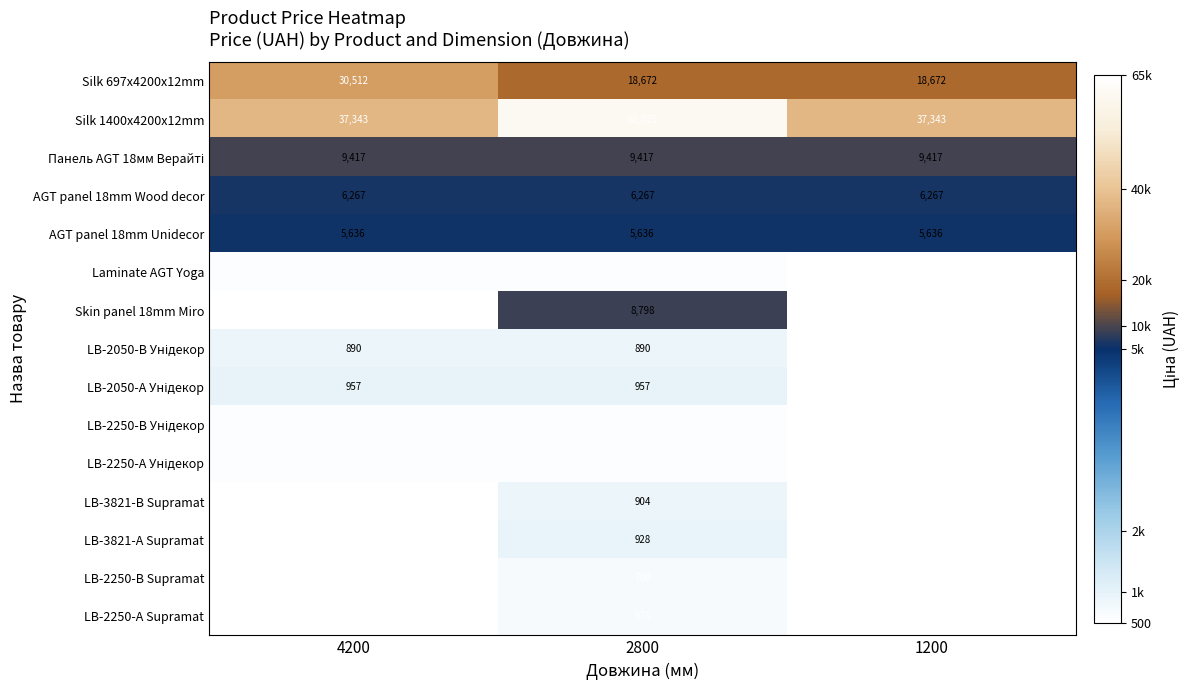

Rank the categories by AGT panel 18mm Unidecor value from highest to lowest.

4200, 2800, 1200